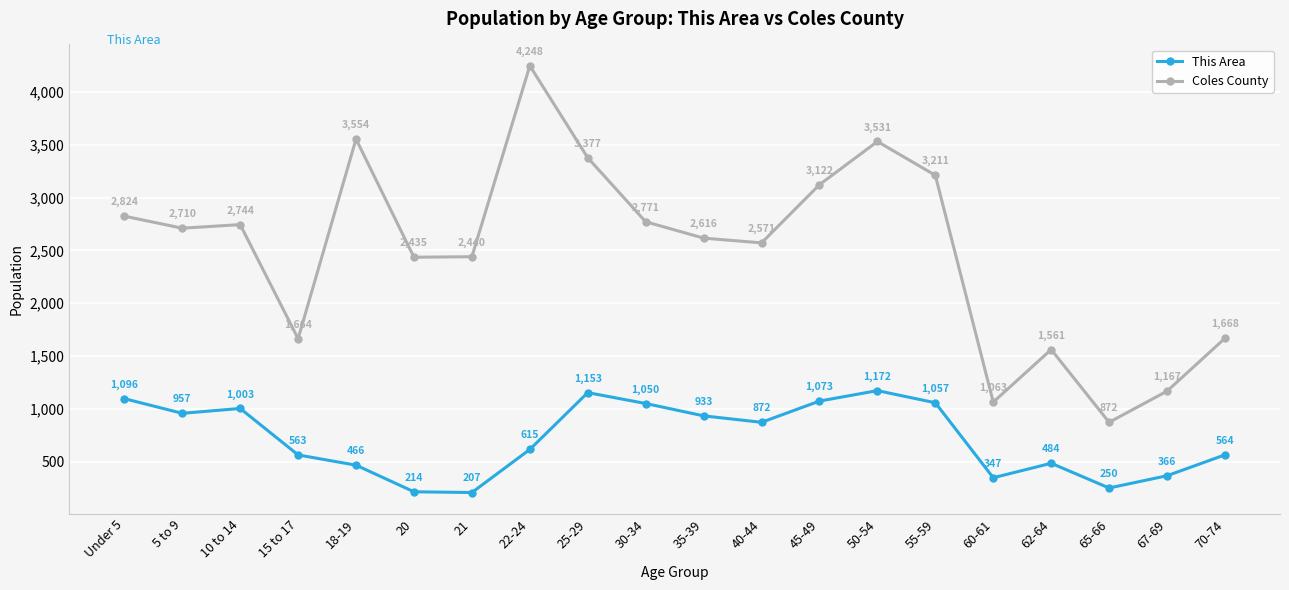

Reading left to right, what are all the values shown in this chart?

This Area: 1096	957	1003	563	466	214	207	615	1153	1050	933	872	1073	1172	1057	347	484	250	366	564
Coles County: 2824	2710	2744	1664	3554	2435	2440	4248	3377	2771	2616	2571	3122	3531	3211	1063	1561	872	1167	1668